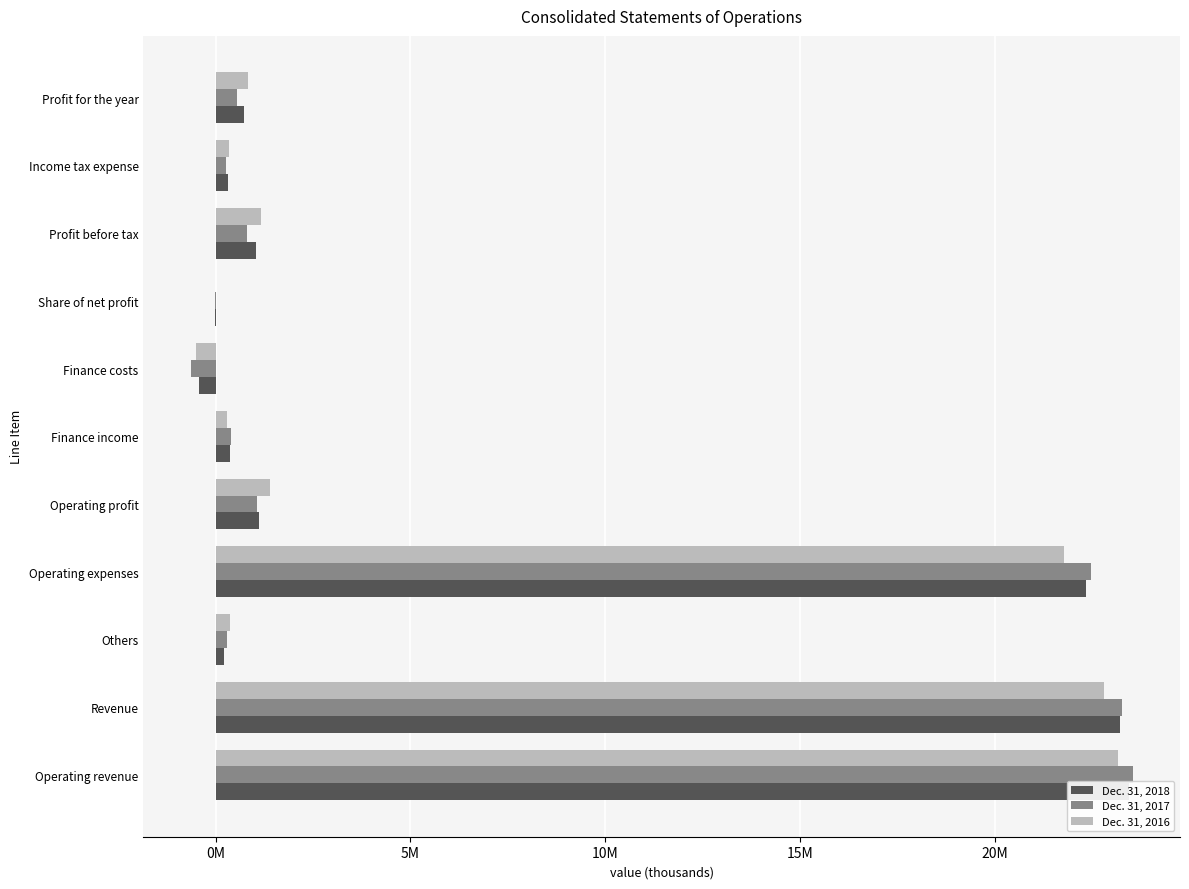

Is it true that Dec. 31, 2018 equals 15388412 at Operating expenses?

False